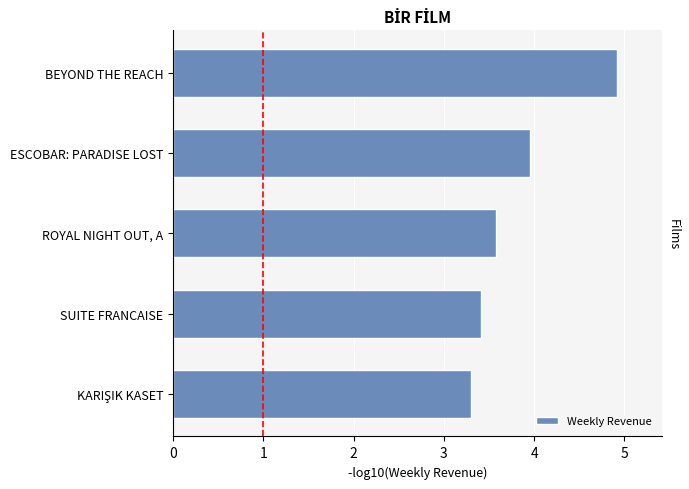

Which category has the highest value across all series?

BEYOND THE REACH